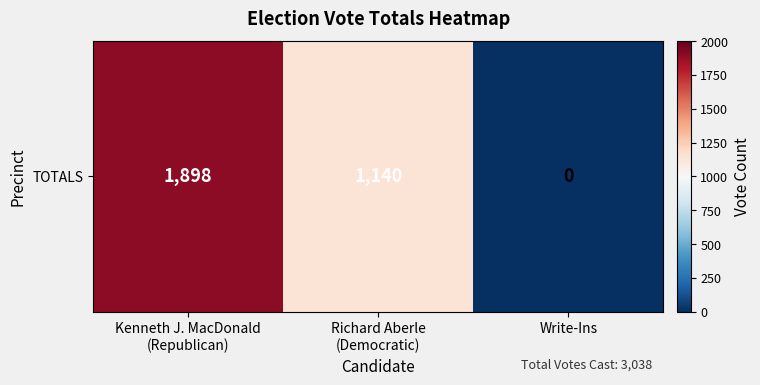

Reading left to right, list all the values displayed in this chart.

Kenneth J. MacDonald
(Republican)=1898	Richard Aberle
(Democratic)=1140	Write-Ins=0